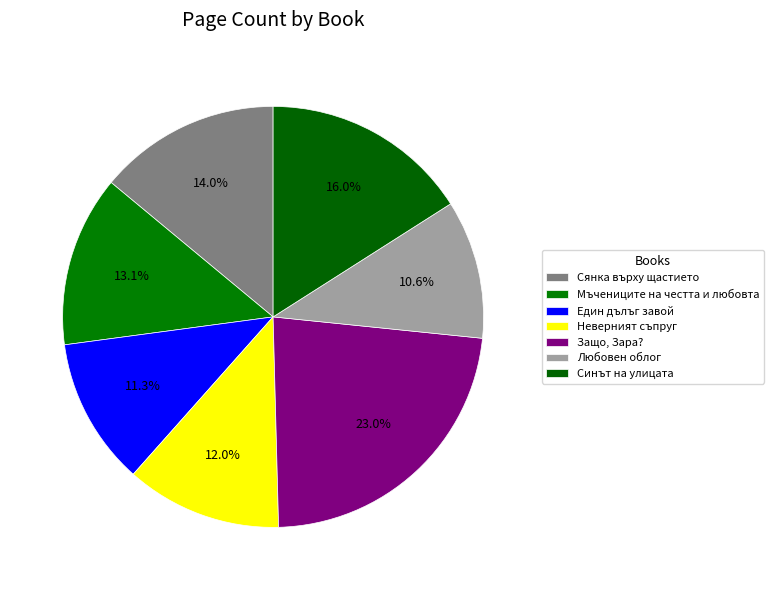

What percentage is NOT represented by Мъчениците на честта и любовта?

86.9%